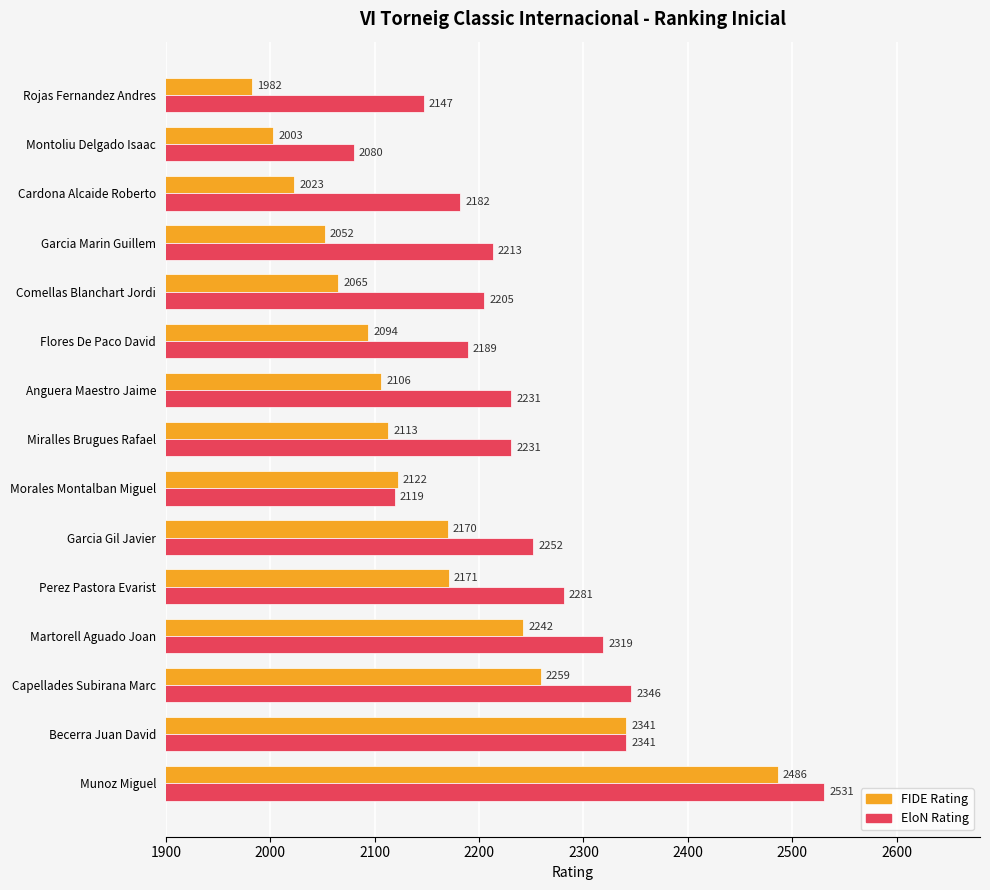

What is the difference between the maximum and second lowest values in the FIDE Rating series?

483